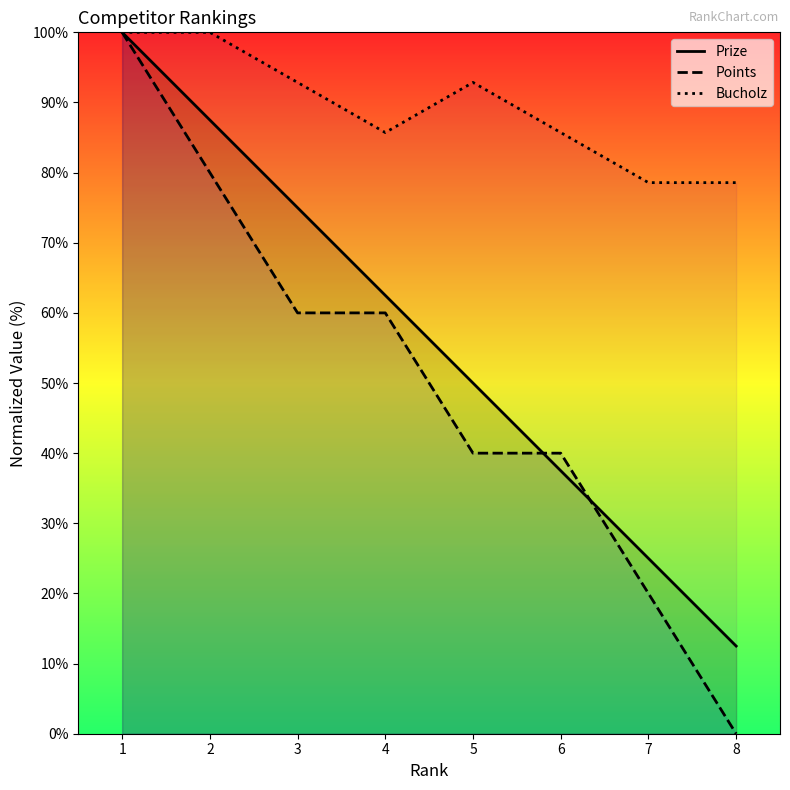

Which series has the largest total across all categories?

Bucholz